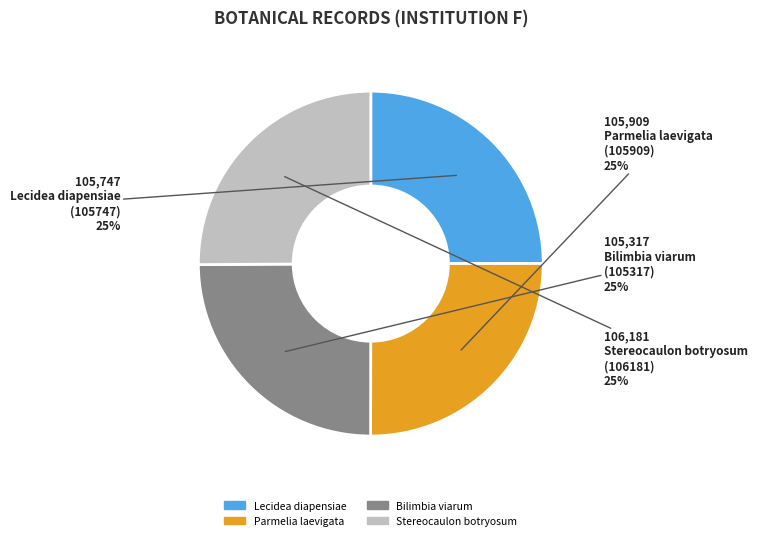

Is there a majority slice in this chart?

No